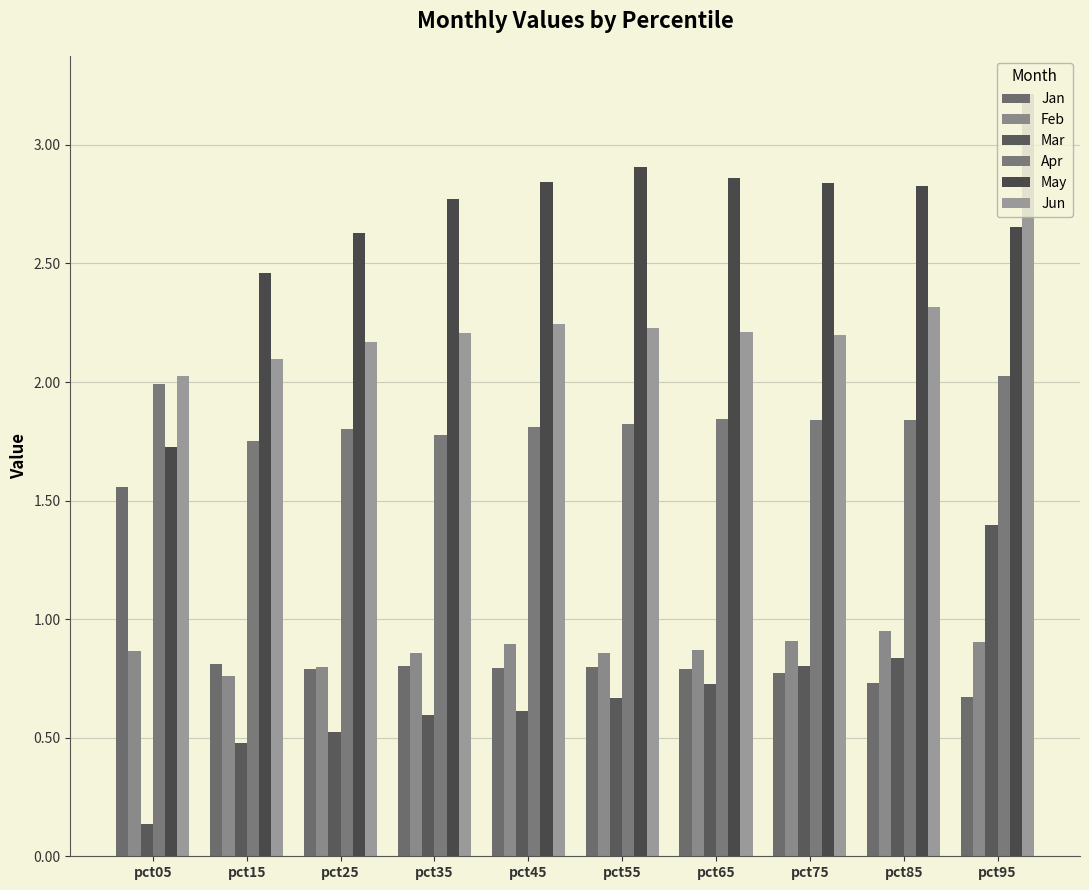

What is the sum of all Feb values?

8.7